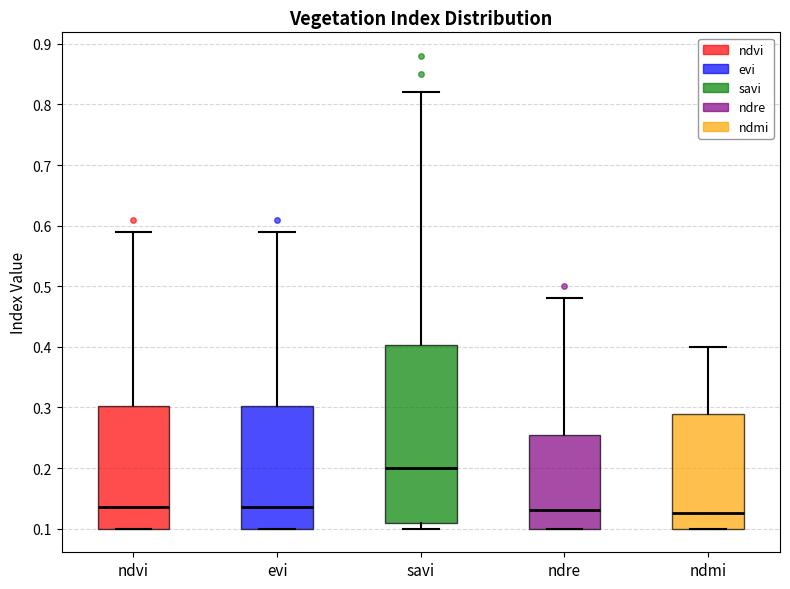

Where is the lower edge of the box for evi on the y-axis? The values are not printed on the chart, so give them approximately, as read against the axis.

0.10